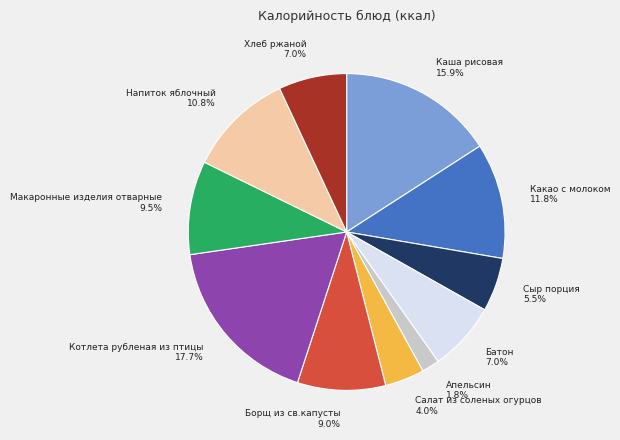

What percentage is NOT represented by Сыр порция?

94.5%